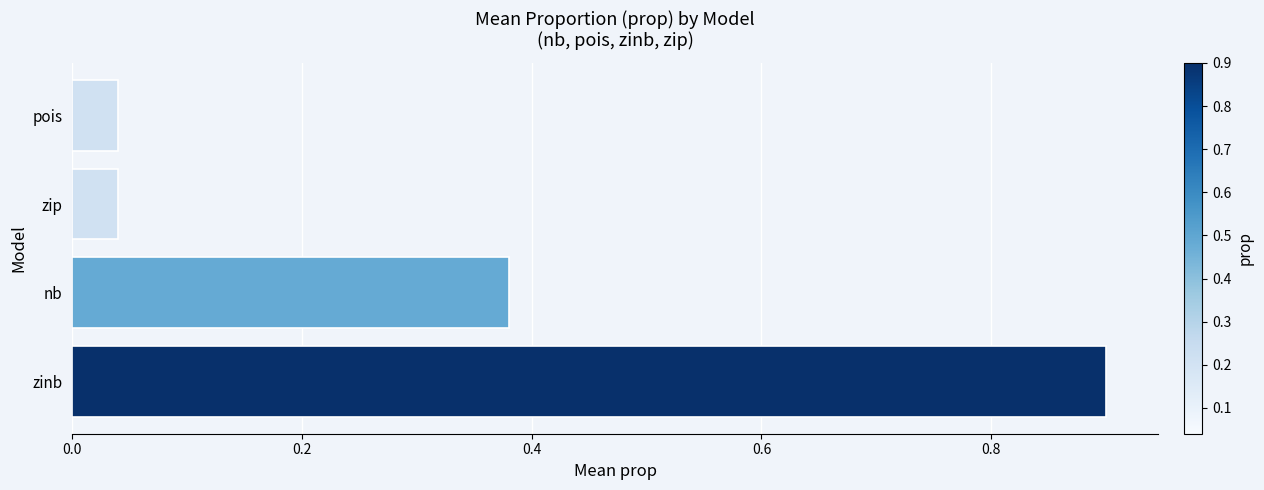

How many bars are there in total?

4